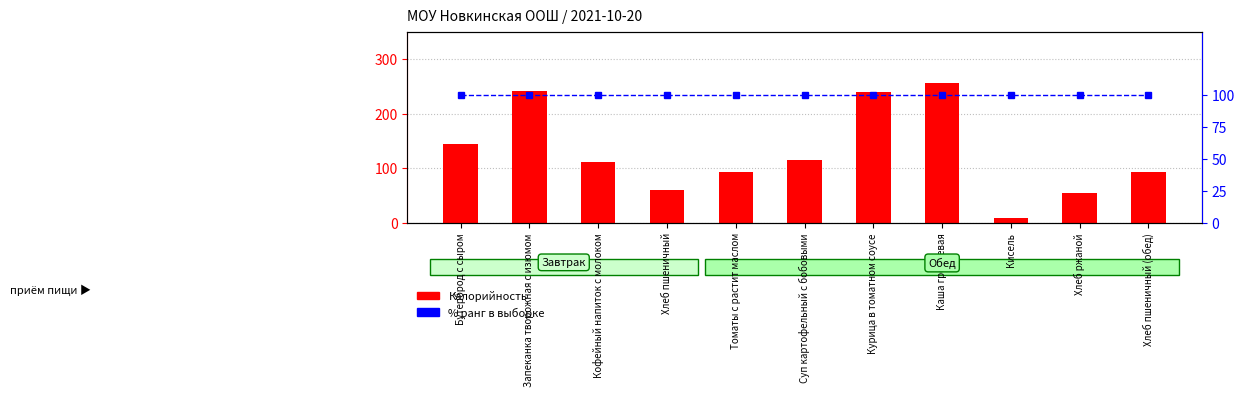

Does the chart contain stacked bars?

No